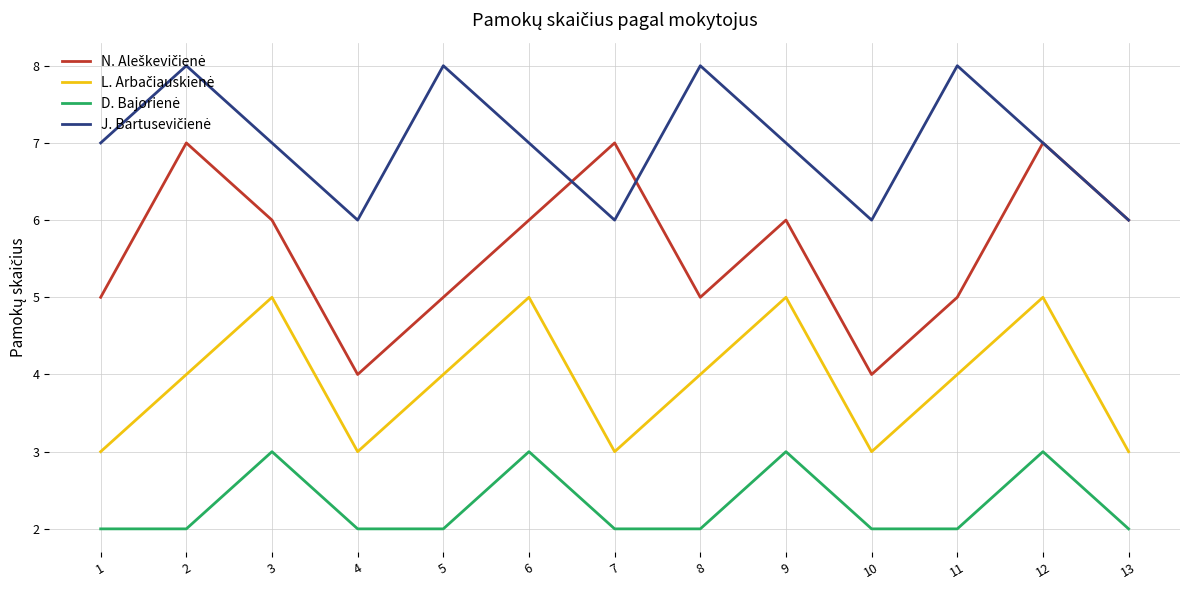

What is the difference between the highest and lowest values at 9?

4